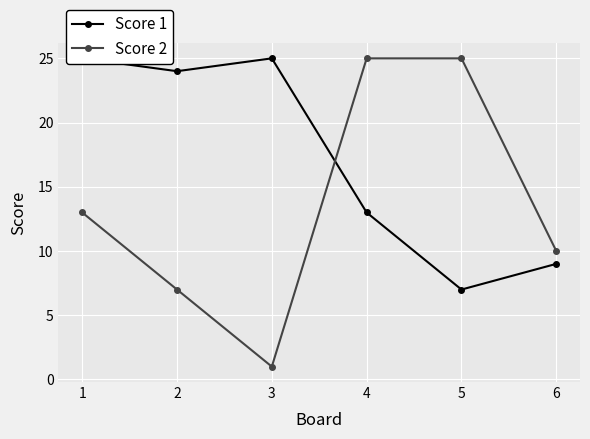

What is the total value across all series at 3?

26